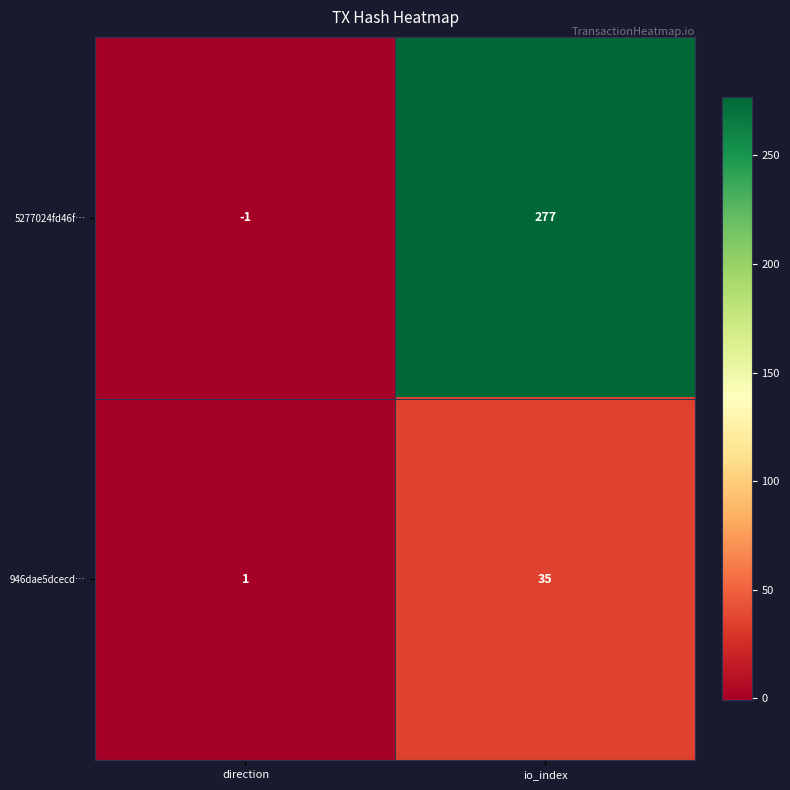

List the series in order of their overall mean, lowest first.

946dae5dcecd…, 5277024fd46f…